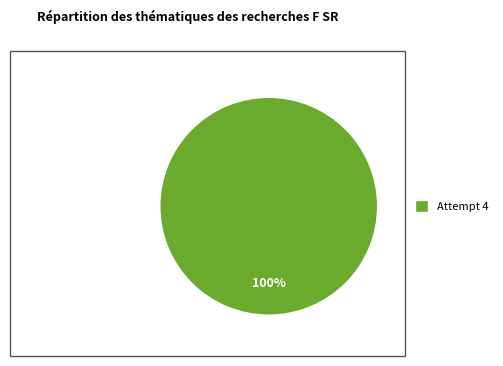

True or false: Attempt 4 accounts for 89% of the total.

False